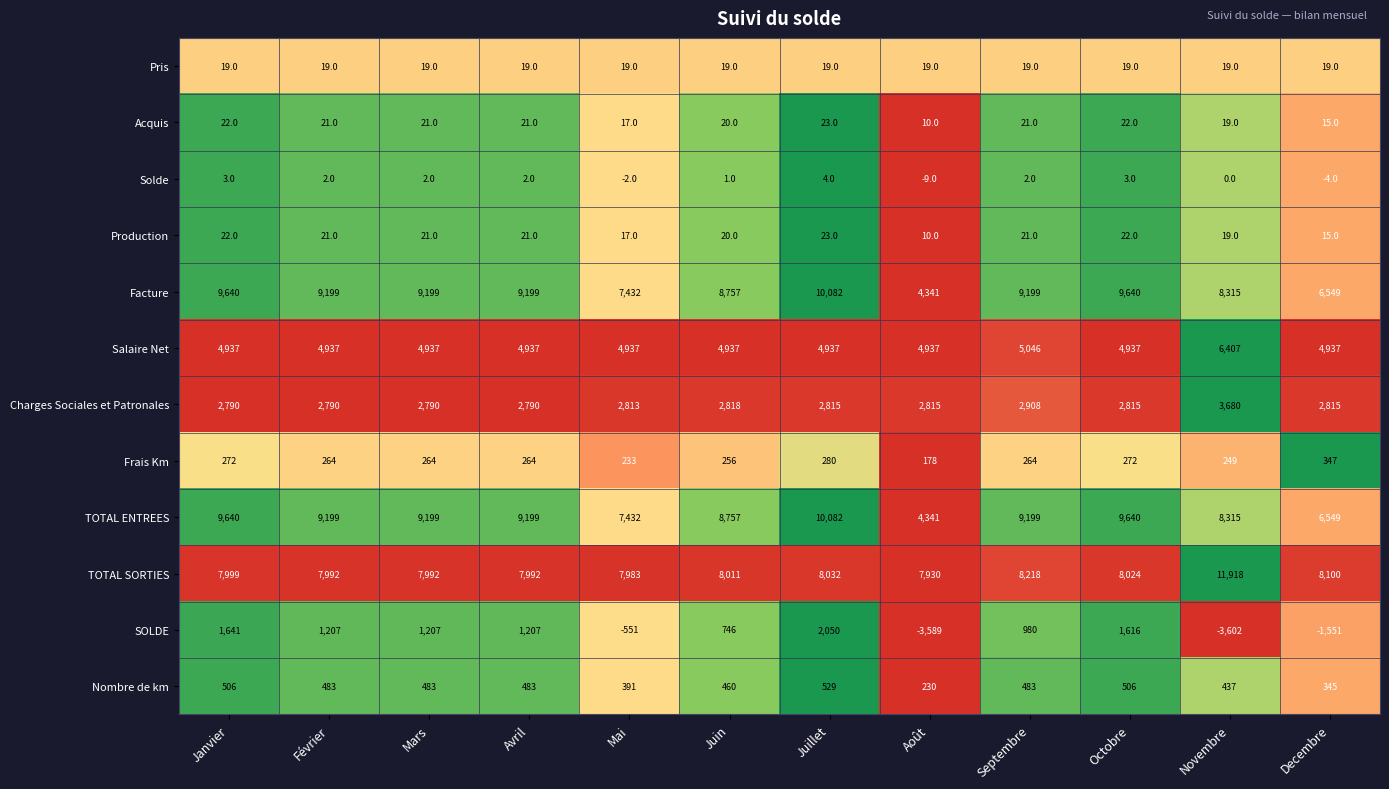

What is the total value across all series at Novembre?

35776